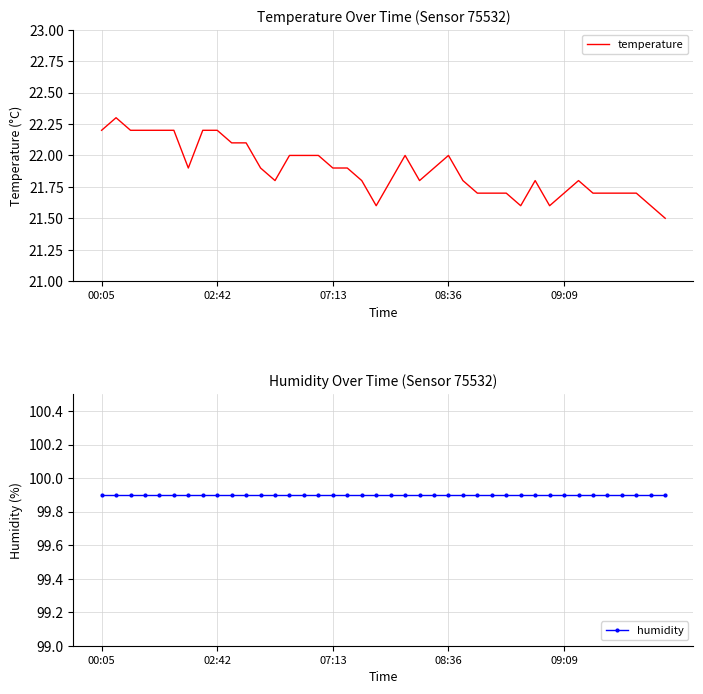

What is the value of the temperature point at the 28th from the left?

21.7